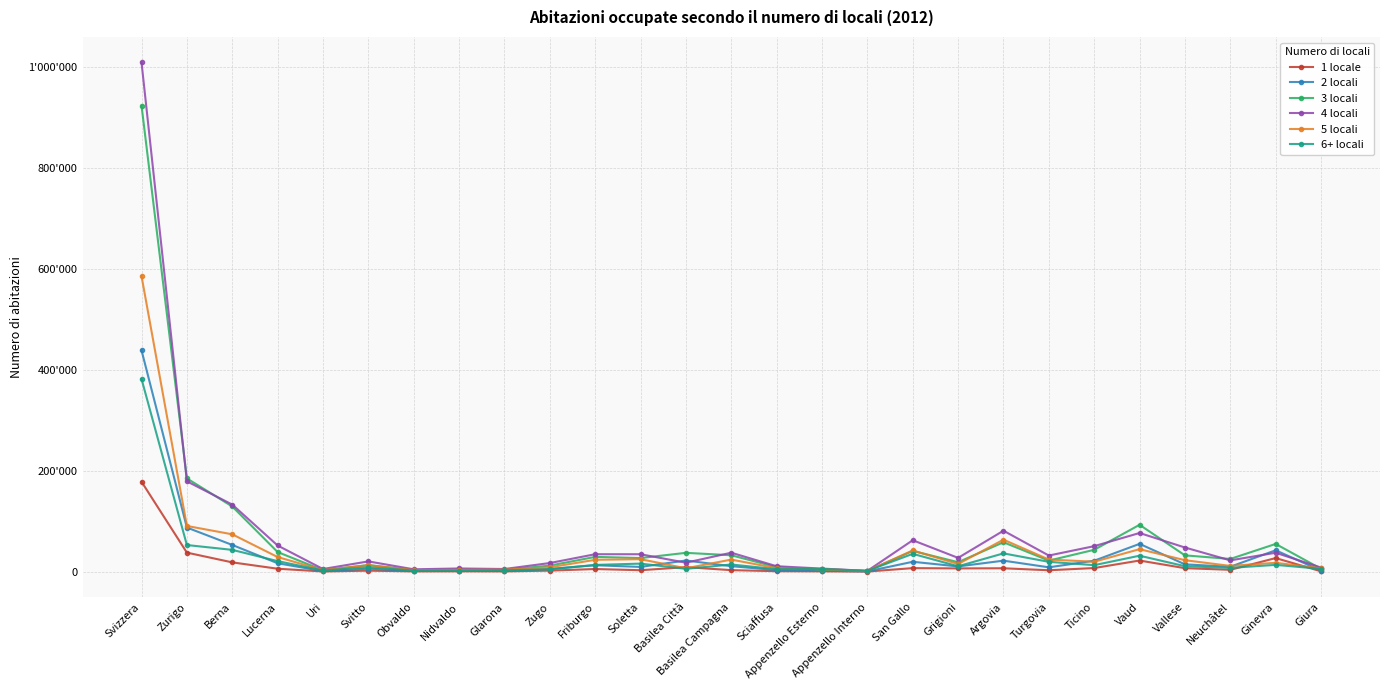

At Zurigo, list the series in order from largest to smallest.

3 locali, 4 locali, 5 locali, 2 locali, 6+ locali, 1 locale